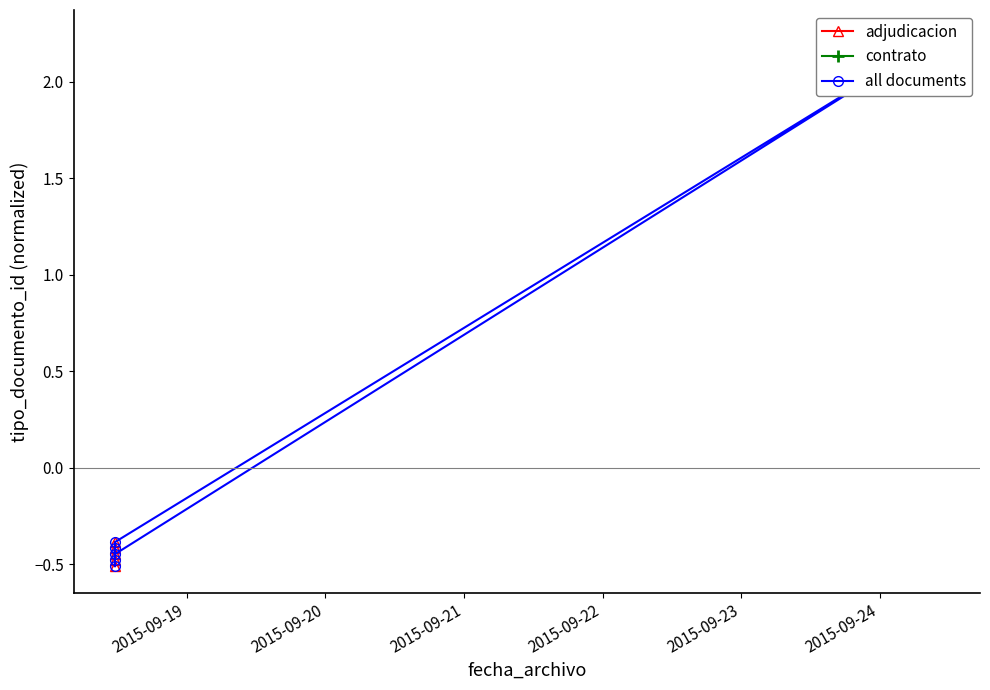

What is the label of the 3rd point from the left?

2015-09-18 11:34:45